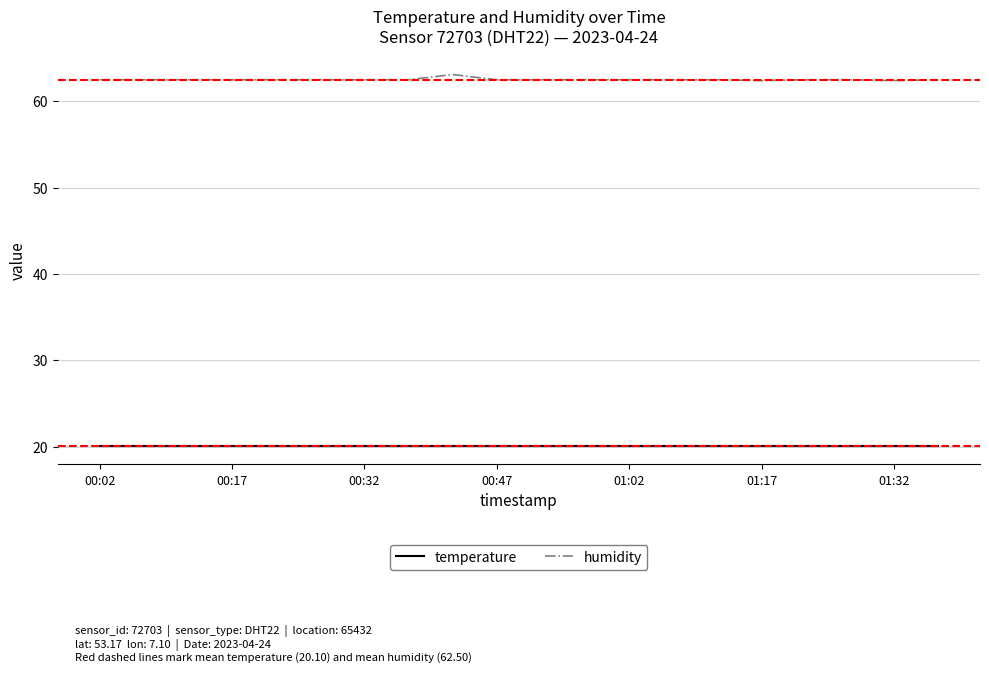

Rank the series by their average value, from lowest to highest.

temperature, humidity